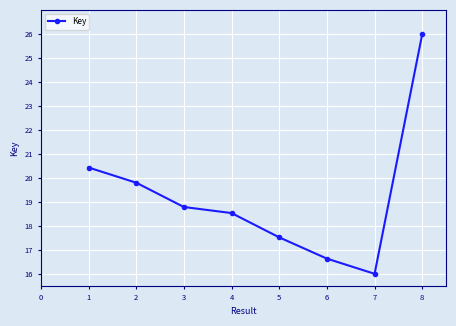

Reading left to right, list all the values displayed in this chart.

1=20.4	2=19.8	3=18.8	4=18.5	5=17.5	6=16.6	7=16.0	8=26.0